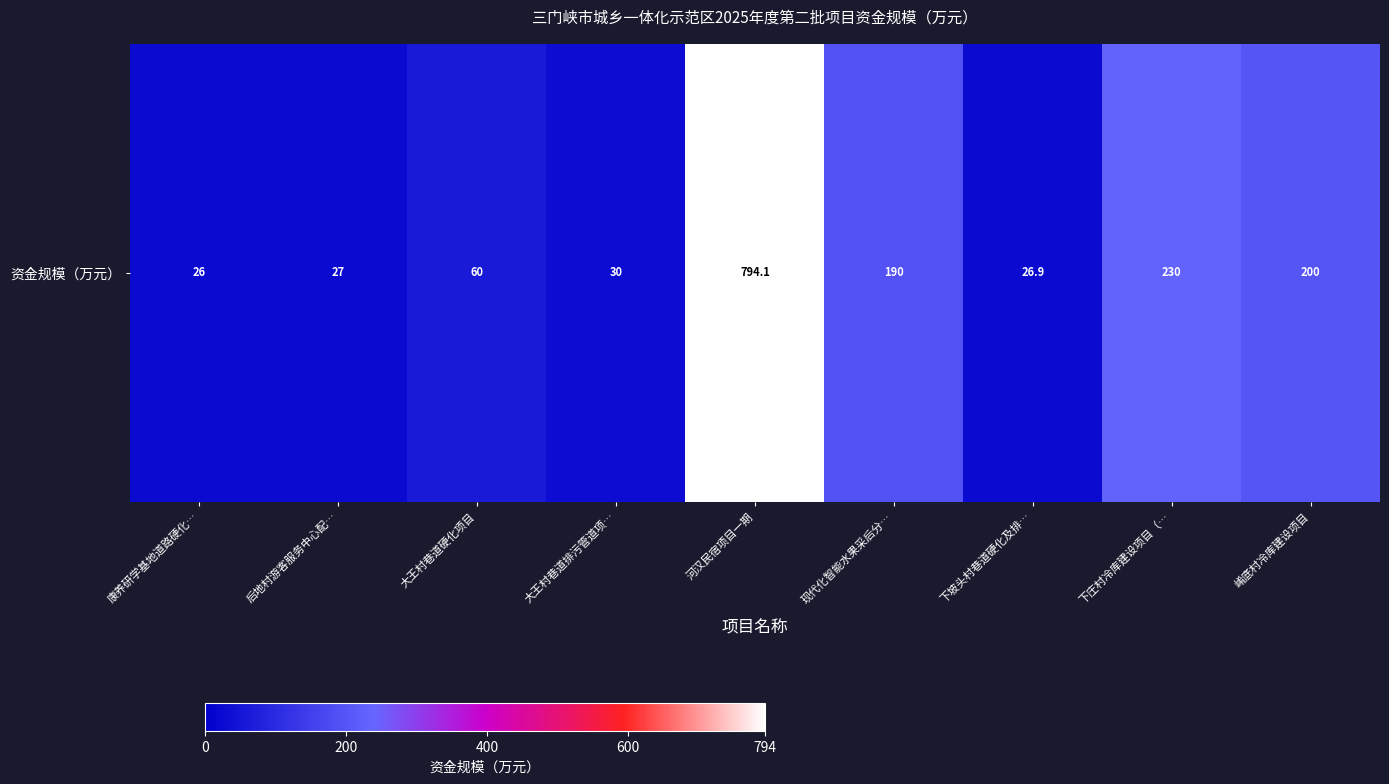

What is the difference between the values at 崤底村冷库建设项目 and 河汉民宿项目一期?

594.1